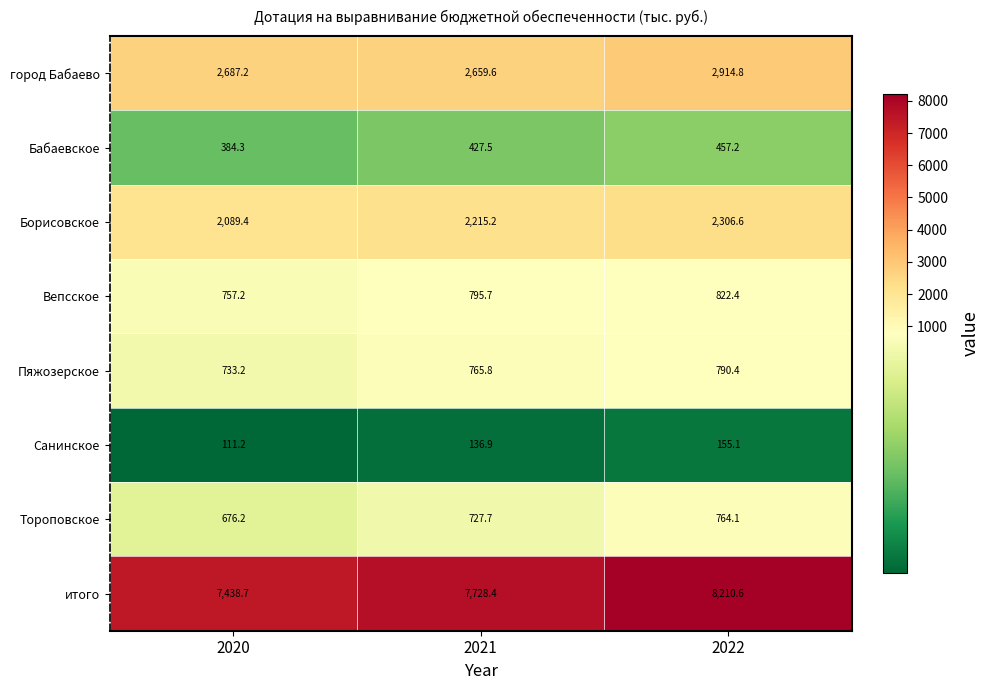

What is the sum of all Санинское values?

403.2